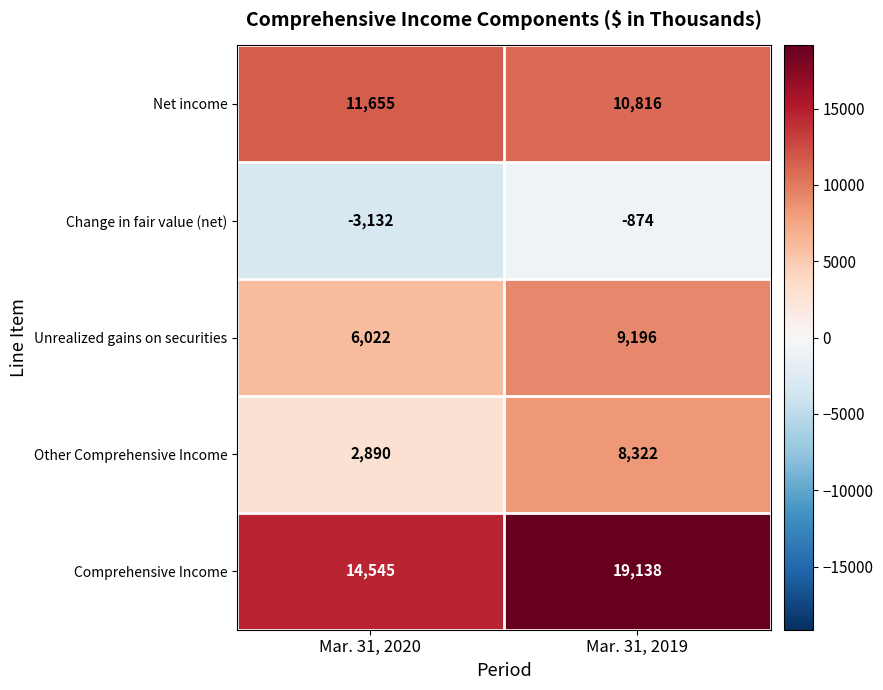

At how many categories does at least one series exceed 15882?

1